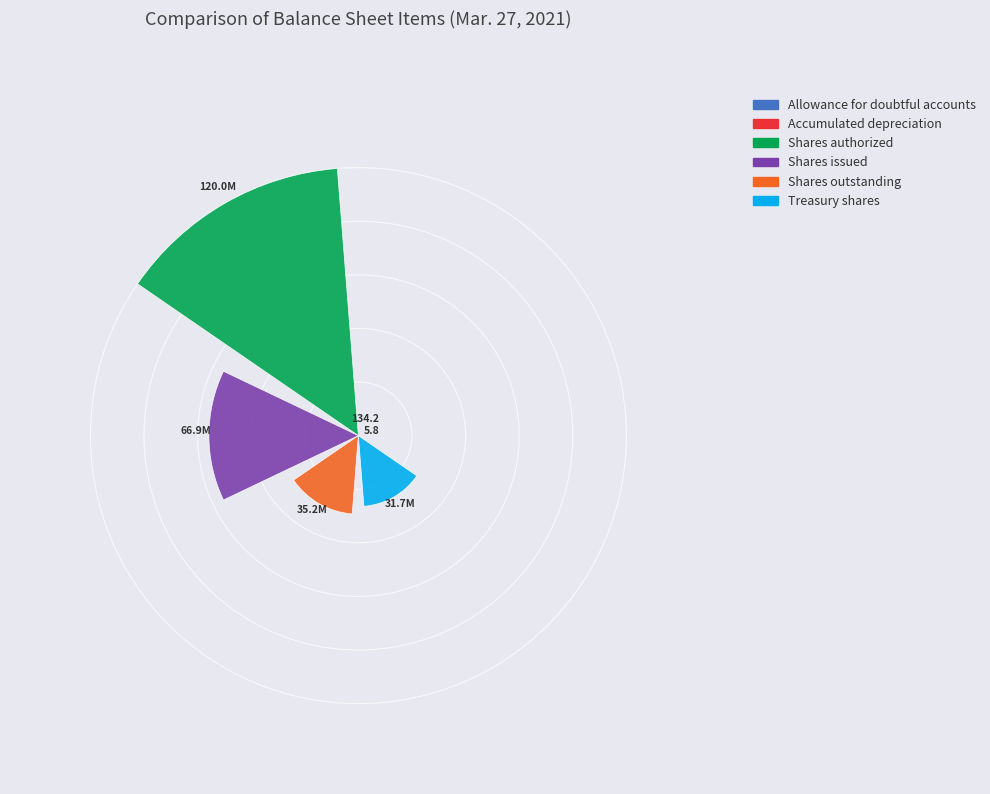

Are the bars horizontal?

No